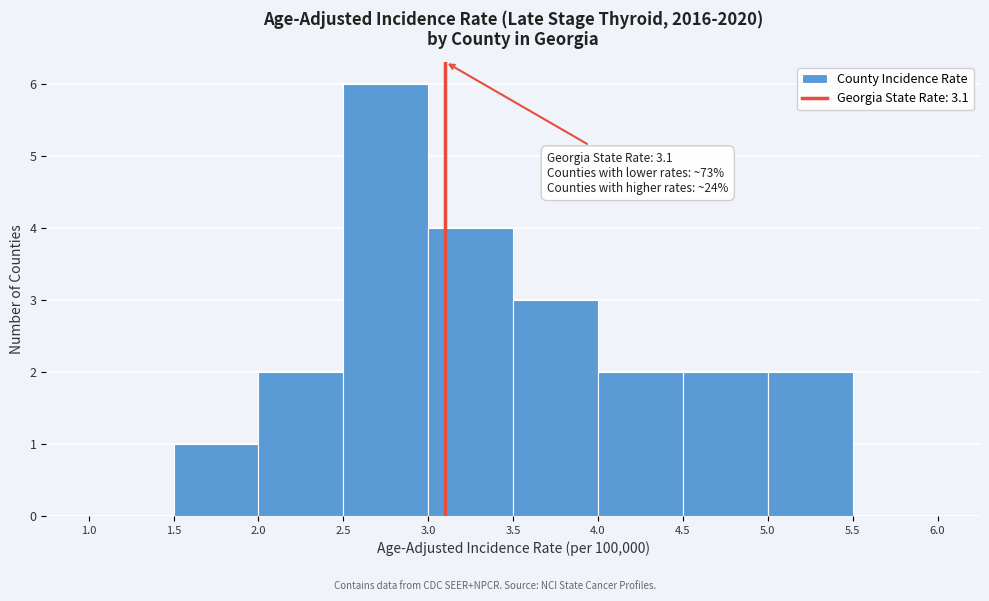

Over which range of the x-axis is the bar tallest?

2.5 to 3.0